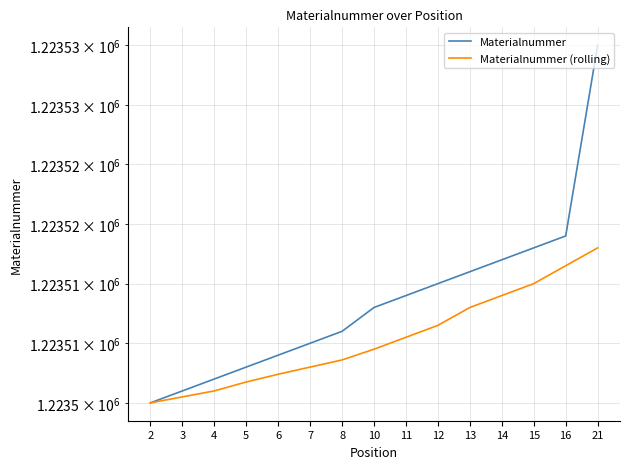

Is it true that Materialnummer equals 282951.0 at 16?

False